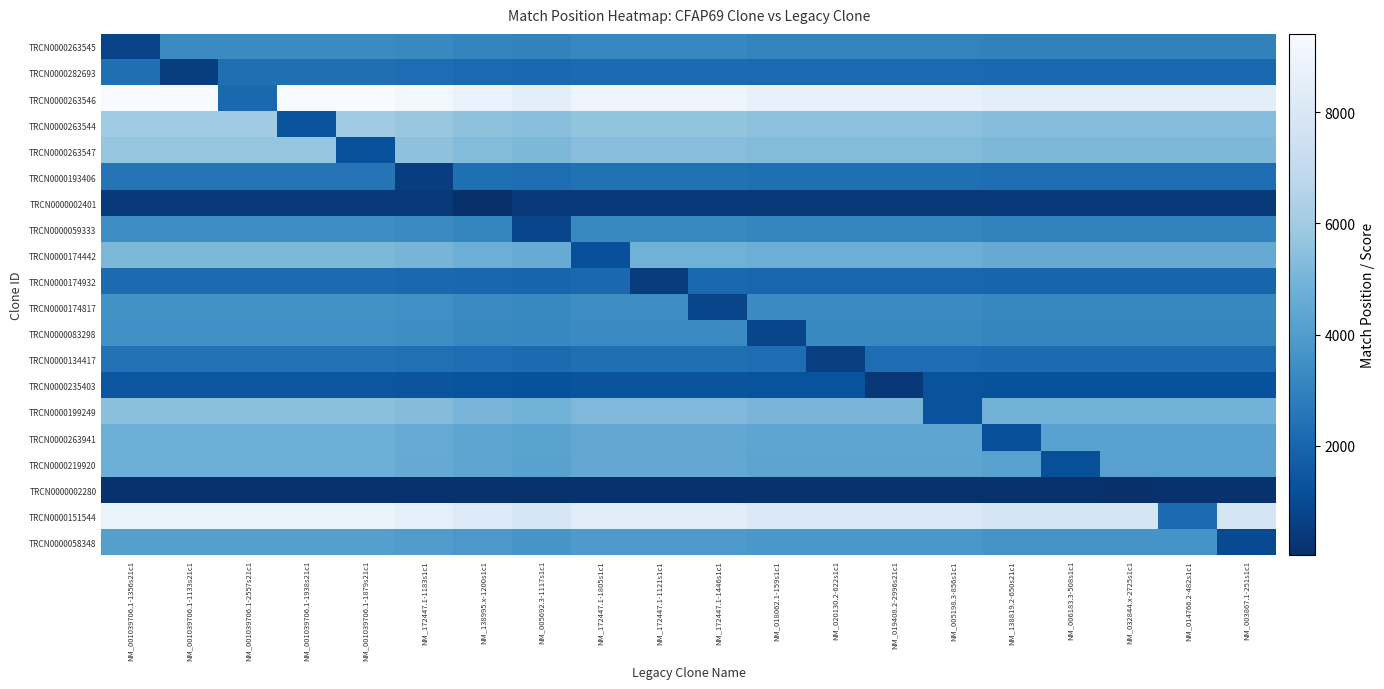

How many data points does each series have?

20